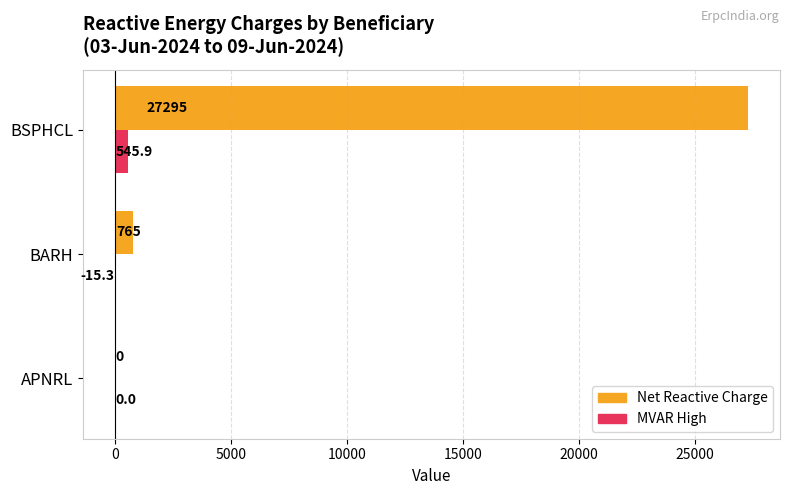

The Net Reactive Charge series shows -11959.3 at APNRL. True or false?

False